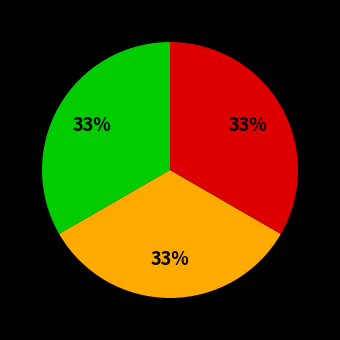

To the nearest percent, what is the average slice percentage?

33%